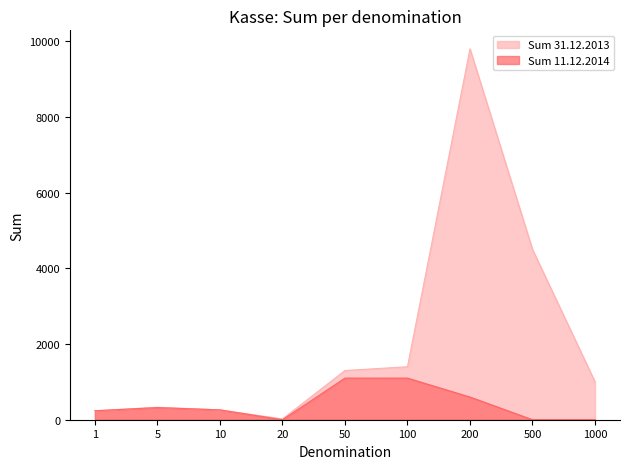

List the labels in order of Sum 31.12.2013 value, largest first.

200, 500, 100, 50, 1000, 5, 10, 1, 20